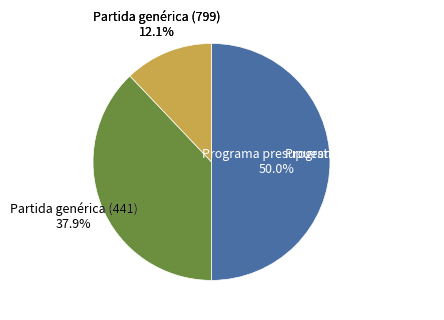

Is there any slice that represents more than half of the pie?

No